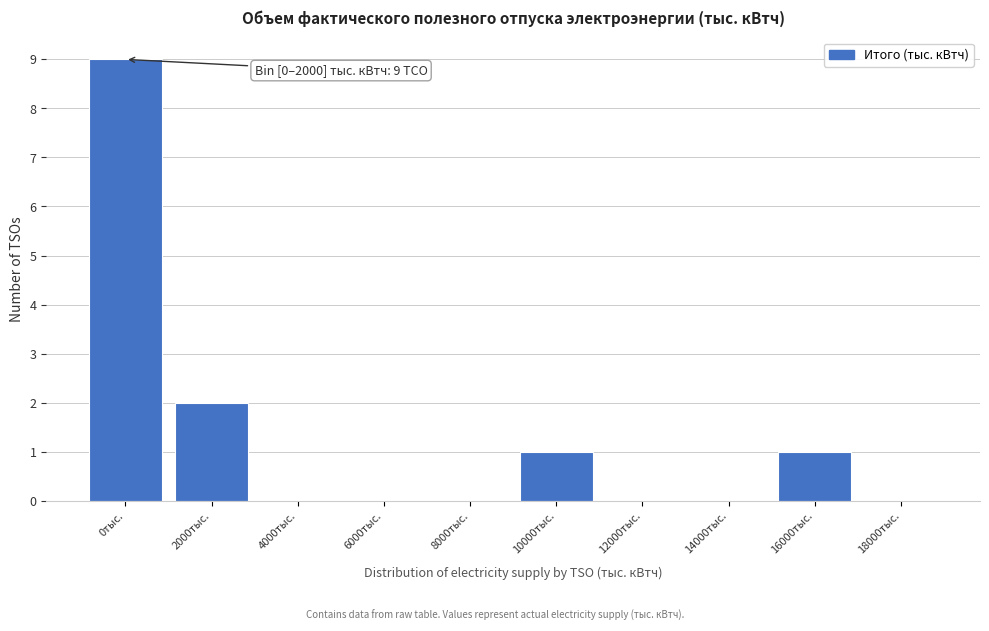

Reading left to right, extract all data points from this chart.

0тыс.=9	2000тыс.=2	4000тыс.=0	6000тыс.=0	8000тыс.=0	10000тыс.=1	12000тыс.=0	14000тыс.=0	16000тыс.=1	18000тыс.=0